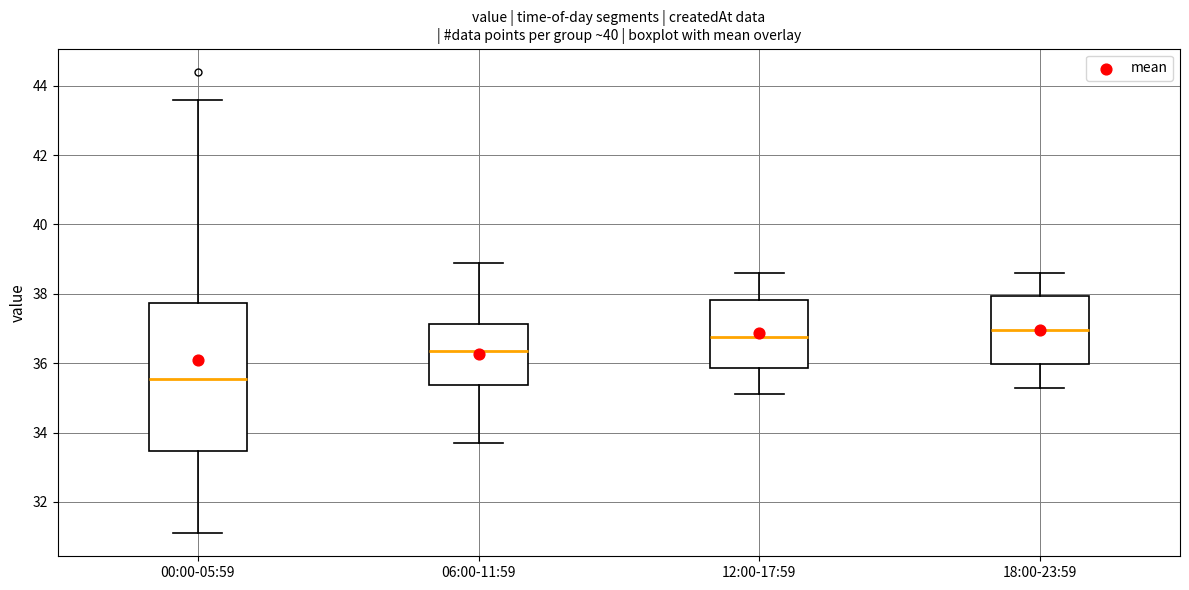

Which box has the highest median line?

18:00-23:59